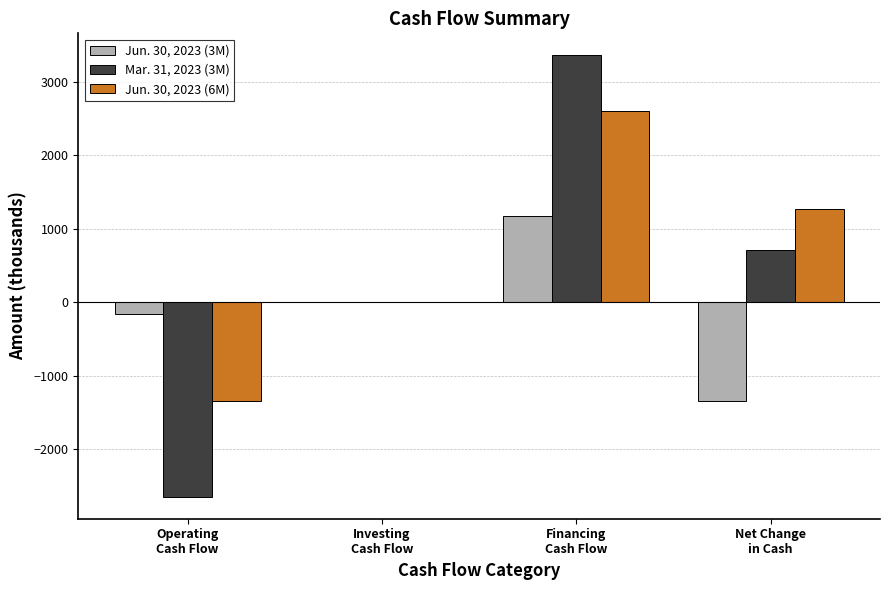

What is the sum of the Jun. 30, 2023 (3M) values at Investing
Cash Flow and Financing
Cash Flow?

1167